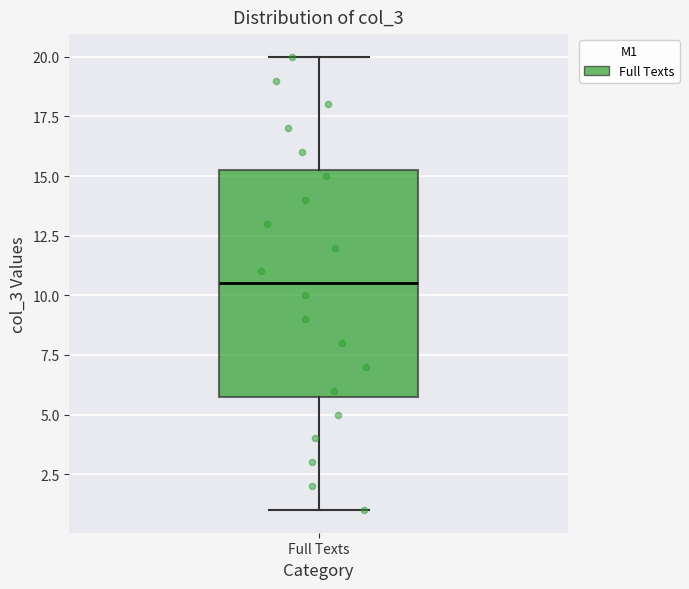

Read this box plot against the y-axis: the position of the median line, the range covered by the box, and the ends of both whiskers. The values are not printed on the chart, so give them approximately, as read against the axis.

median 10.5, box 6.0 to 15.5, whiskers 1.0 to 20.0